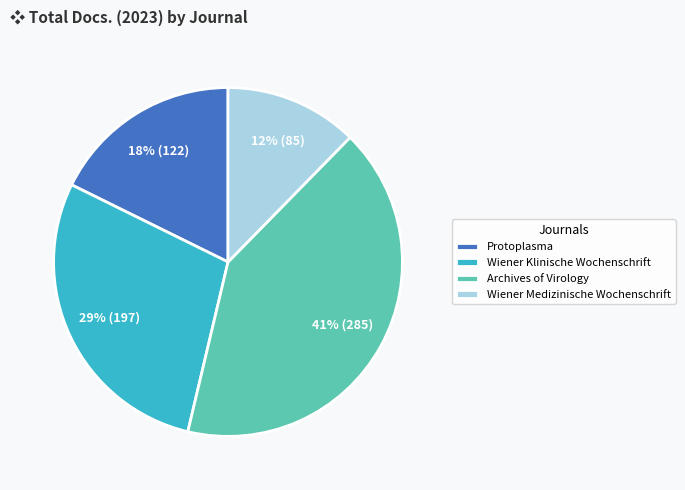

Which category has the biggest portion of the pie?

Archives of Virology